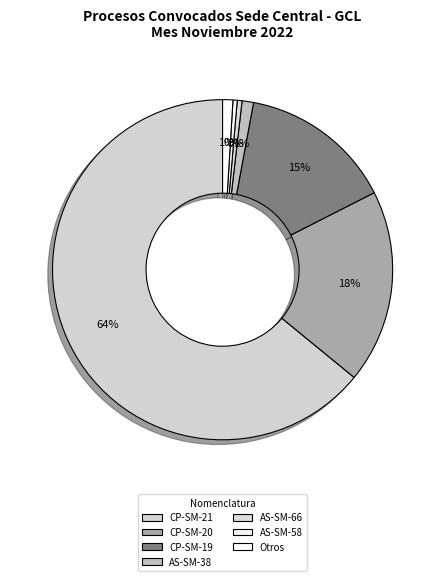

Which slice represents more than half of the pie?

CP-SM-21